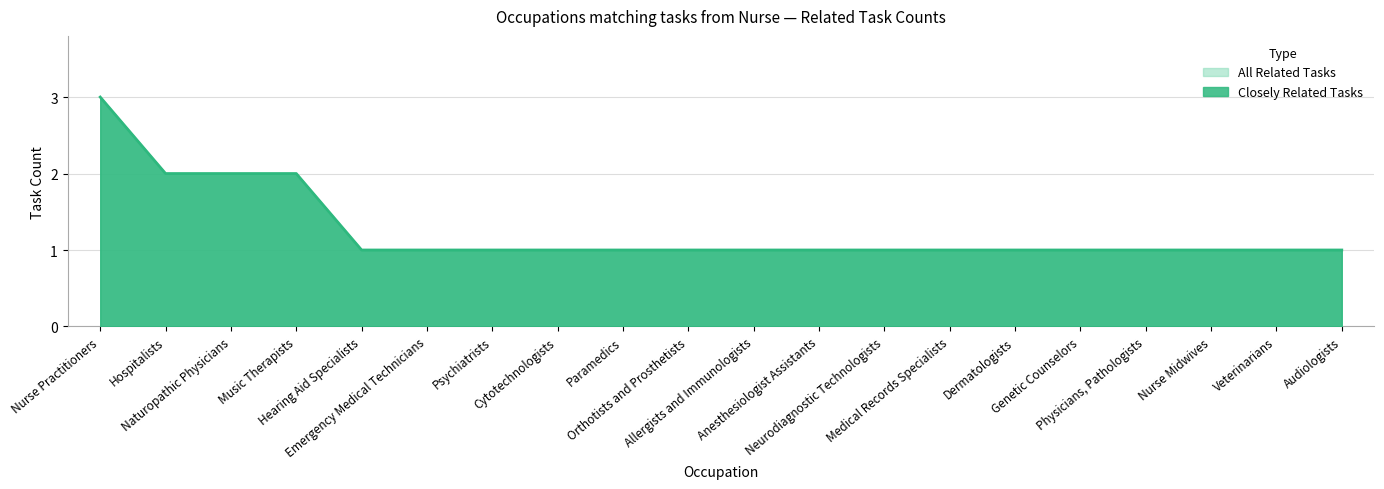

The value at Emergency Medical Technicians is 0. True or false?

False